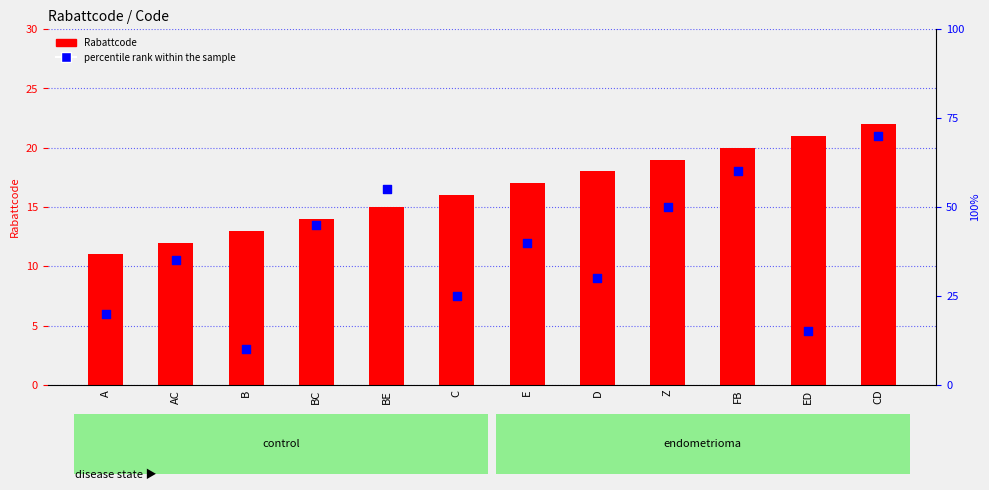

At which category is the sum across all series the highest?

CD